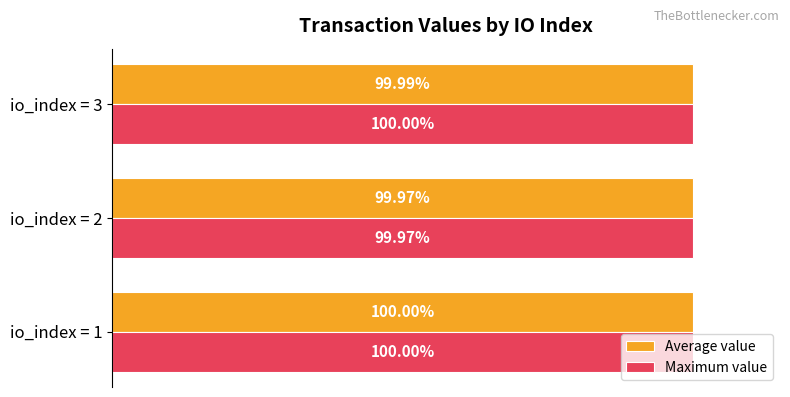

Which series changed the most between io_index = 2 and io_index = 3?

Maximum value